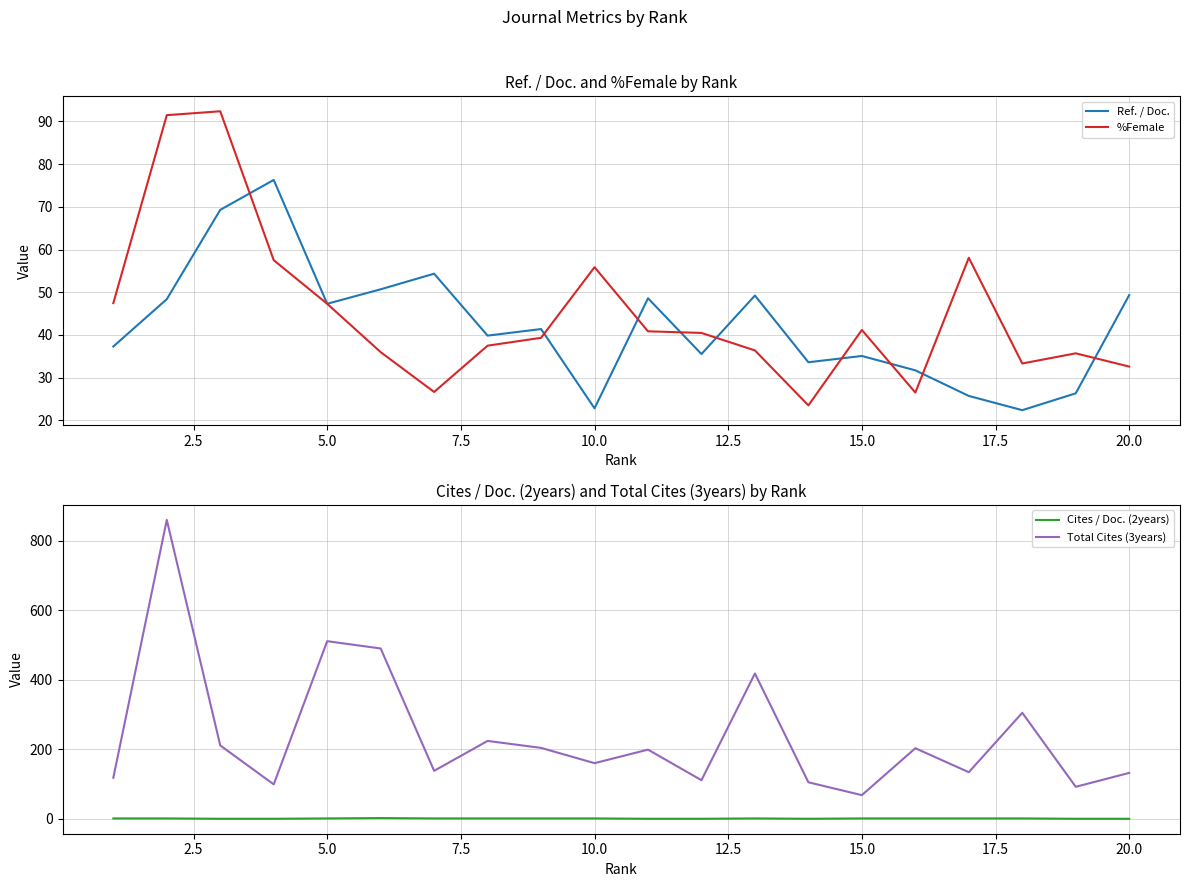

Which series has the largest range (max minus min)?

Total Cites (3years)